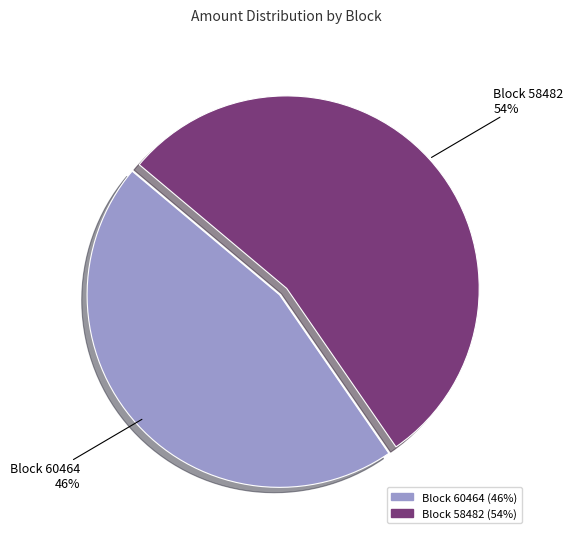

Does Block 58482 represent more than half of the total?

Yes